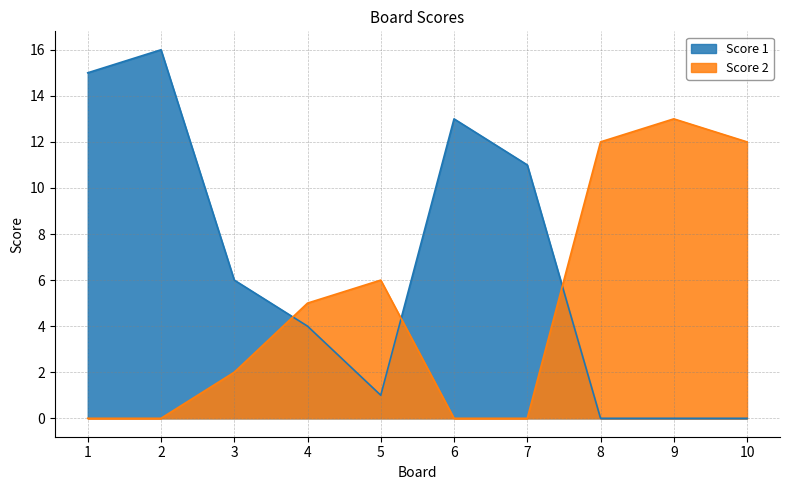

At how many categories does at least one series exceed 4?

10